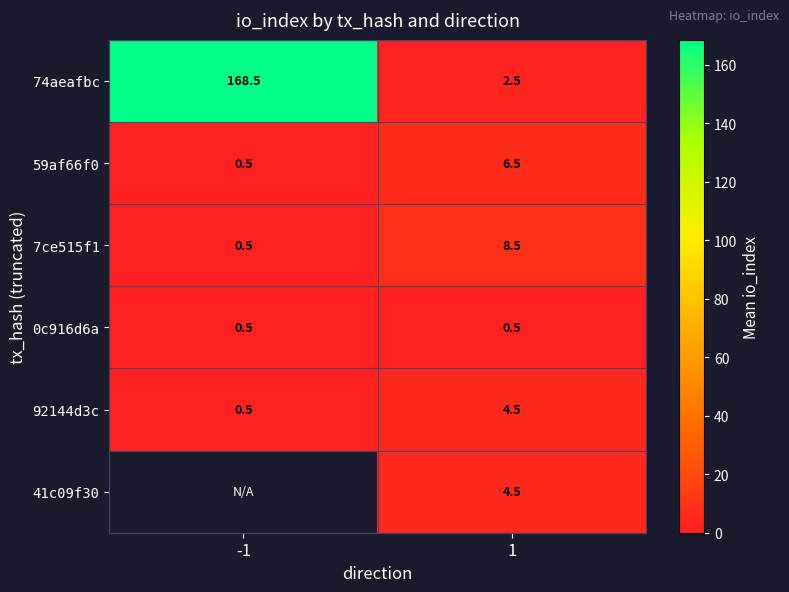

Is the value of 92144d3c at -1 greater than the value of 74aeafbc at -1?

No